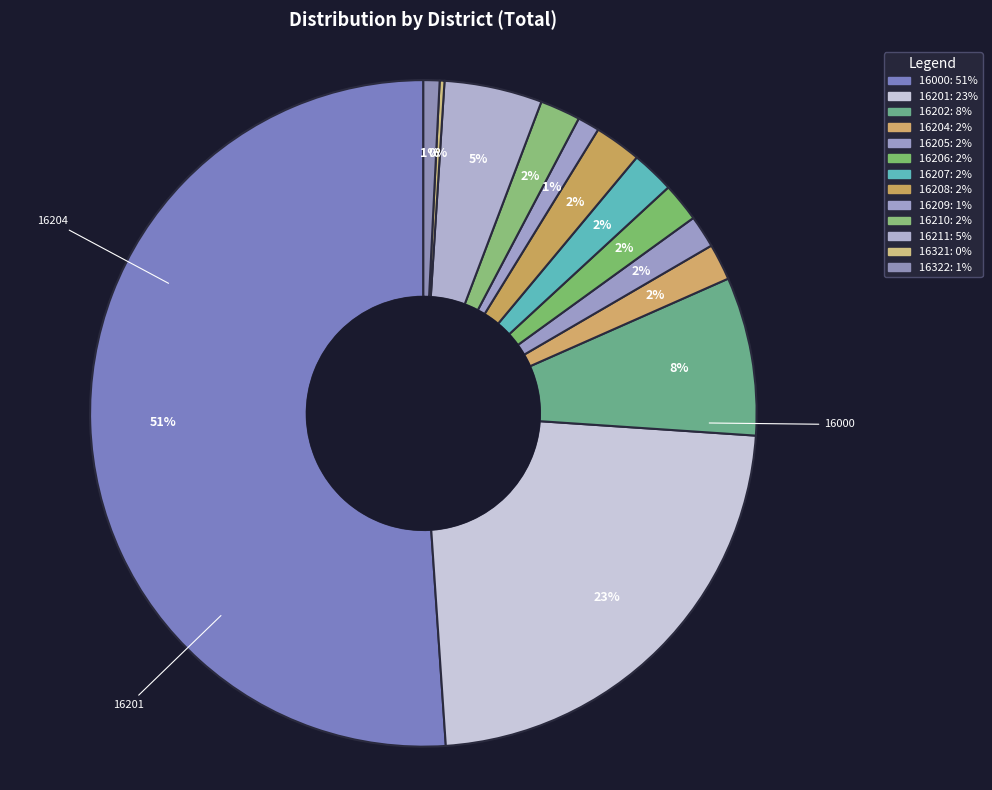

True or false: 16210 accounts for 9% of the total.

False